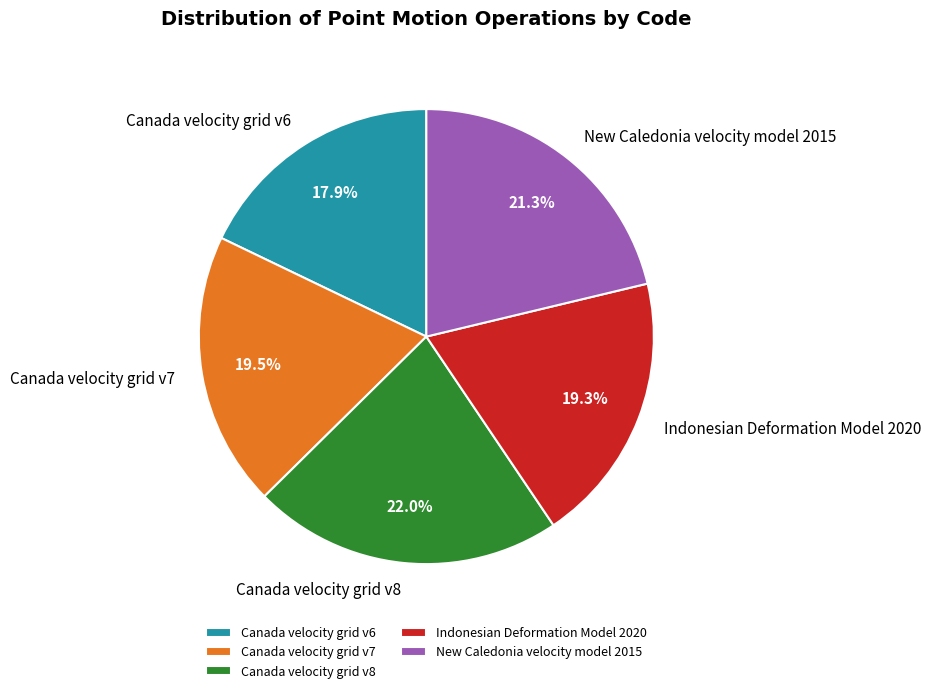

Between Canada velocity grid v8 and New Caledonia velocity model 2015, which is larger?

Canada velocity grid v8